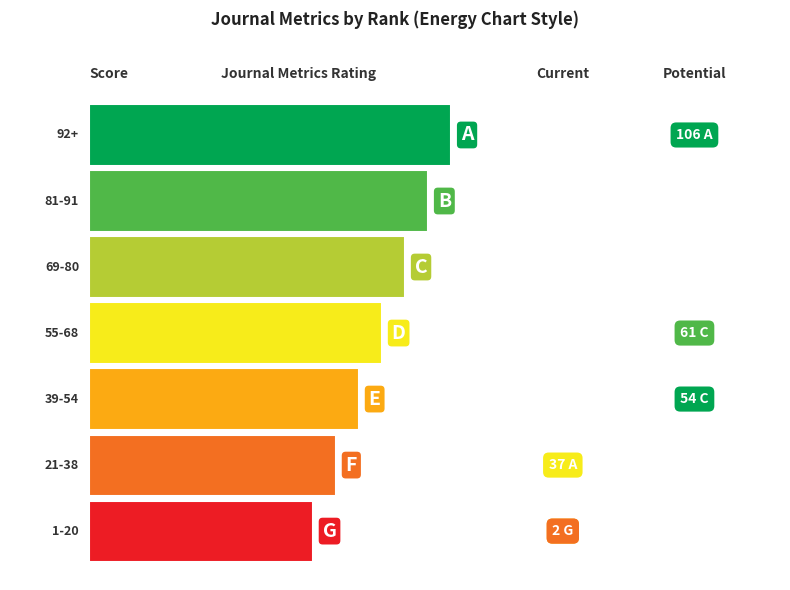

The value of H index at Rank 1 is 49. True or false?

False